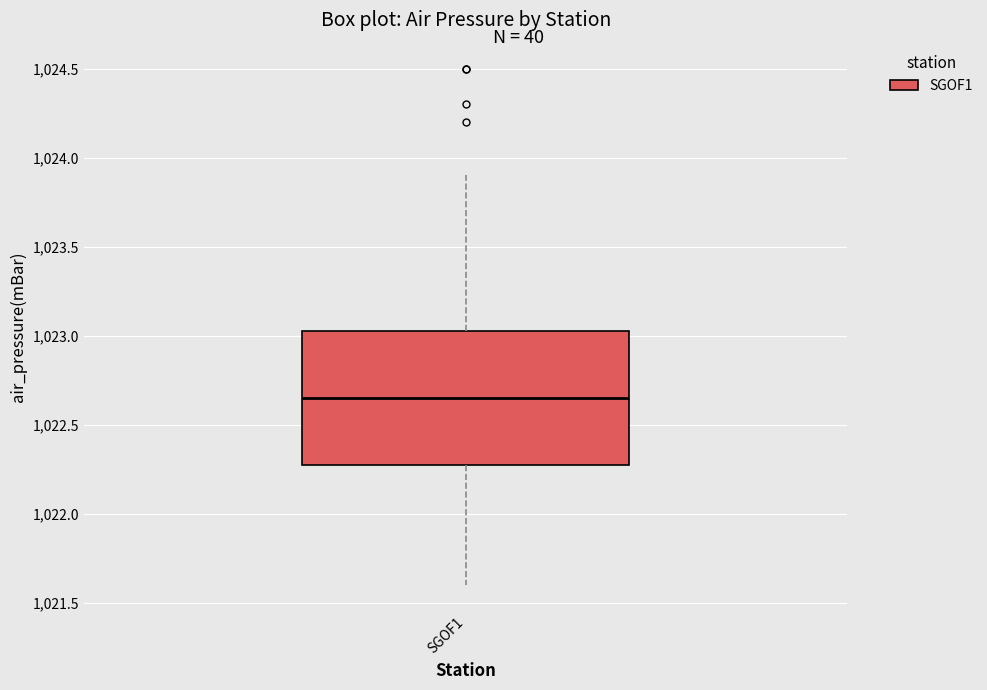

Read this box plot against the y-axis: the position of the median line, the range covered by the box, and the ends of both whiskers. The values are not printed on the chart, so give them approximately, as read against the axis.

median 1022.65, box 1022.30 to 1023.05, whiskers 1021.60 to 1023.90